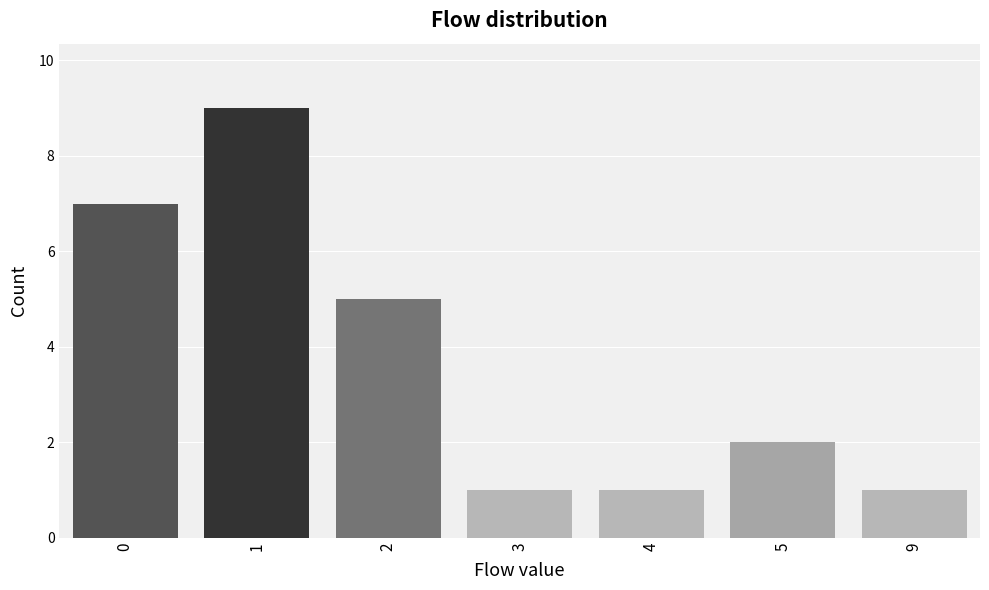

Reading left to right, transcribe all the data shown in this chart.

7	9	5	1	1	2	1